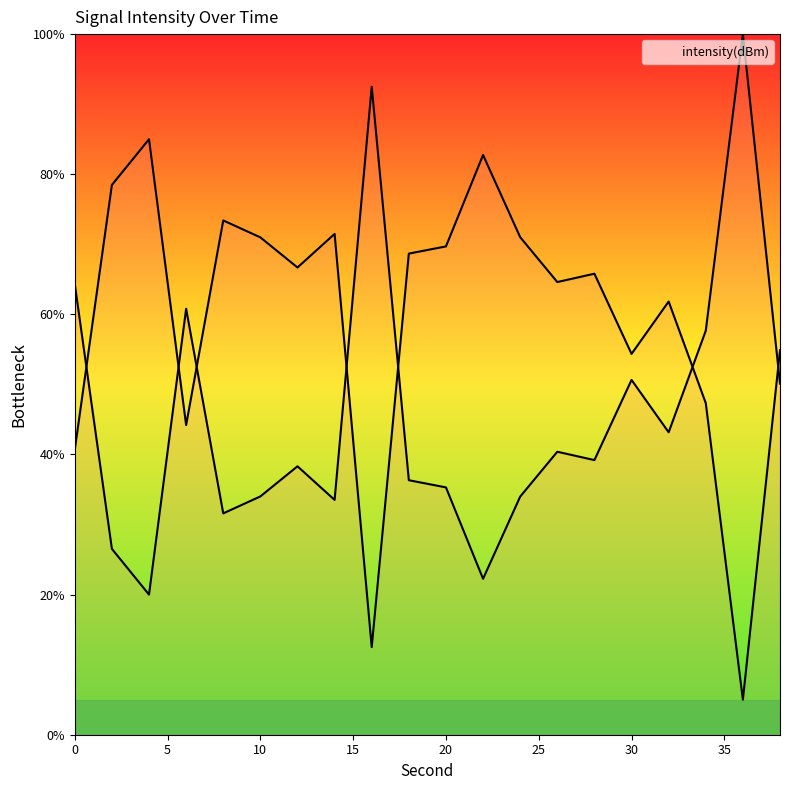

What is the change in value from 2 to 18?

-9.8